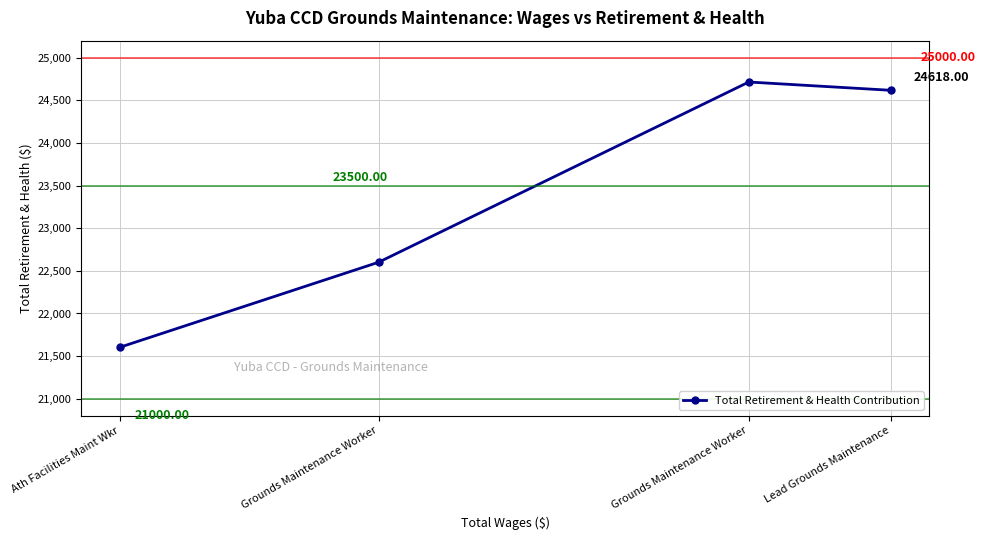

How many interior local peaks (higher than both neighbors) does the data have?

1